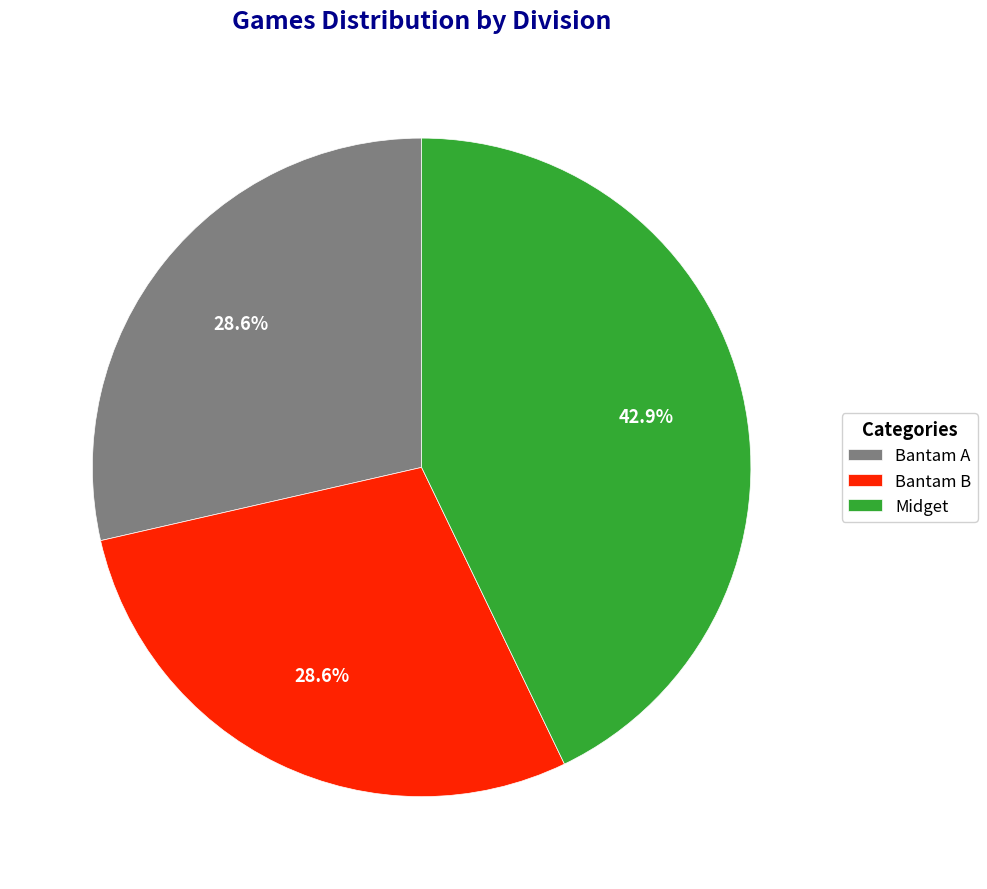

To the nearest percent, what is the combined percentage of Bantam B and Bantam A?

57%